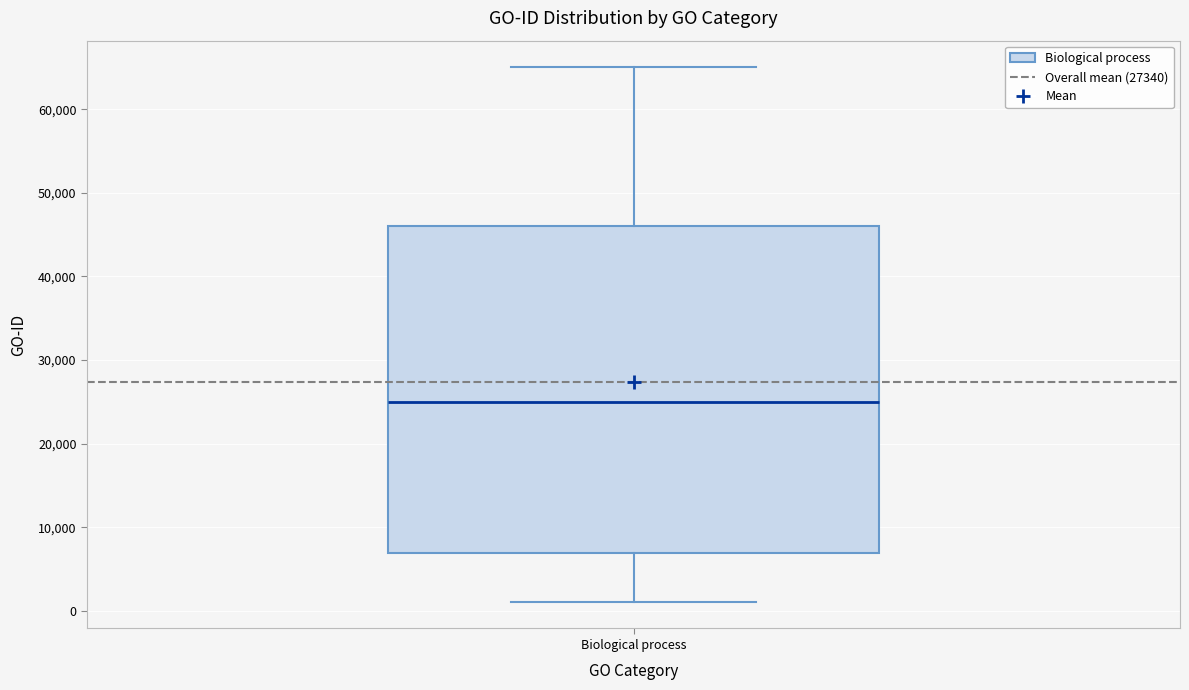

Where does the lower whisker of the box for Biological process end on the y-axis? The values are not printed on the chart, so give them approximately, as read against the axis.

1000